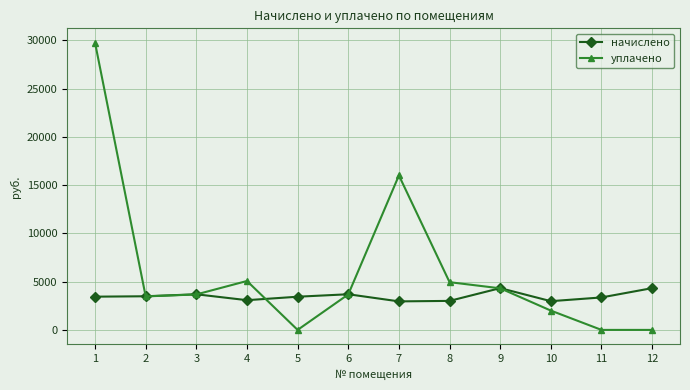

What is the total value across all series at 12?

4327.0